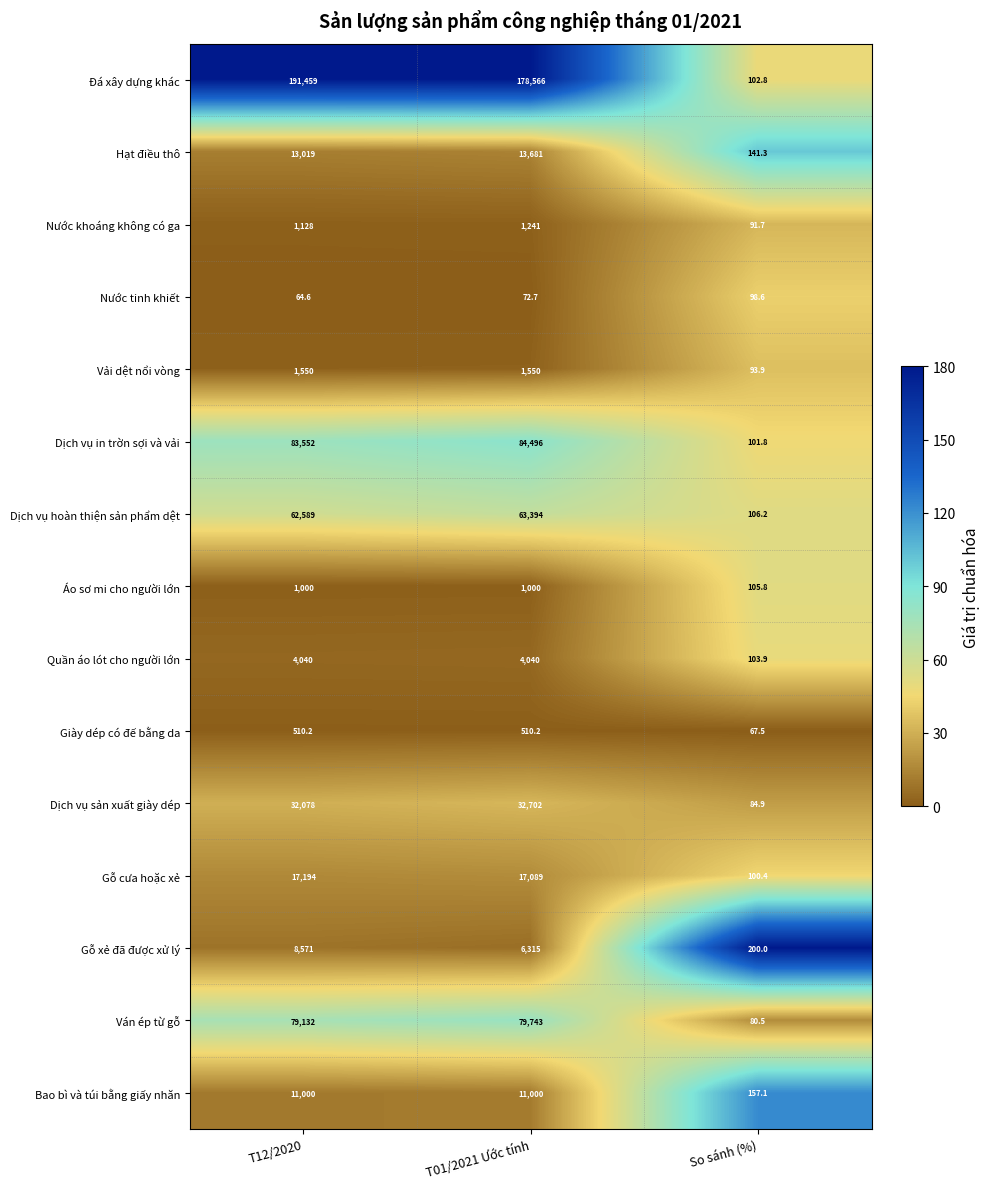

What is the lowest value of the Đá xây dựng khác series?

102.8